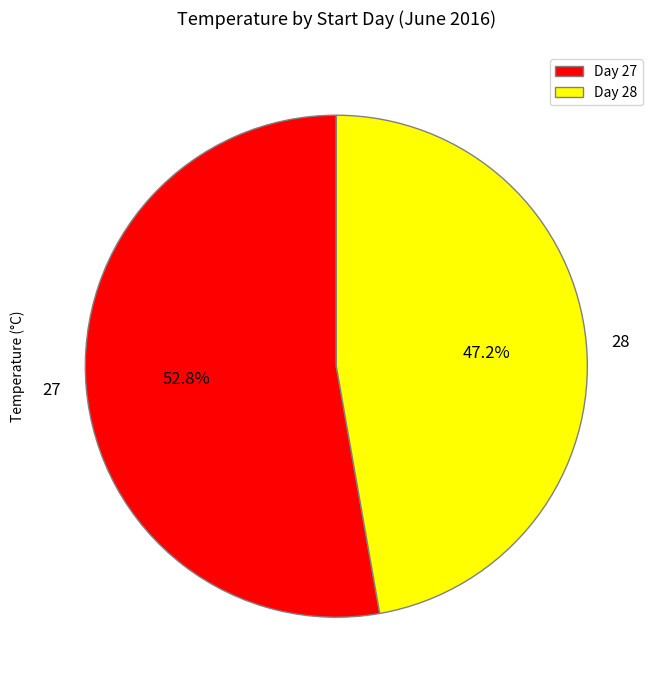

How many slices are in this pie chart?

2